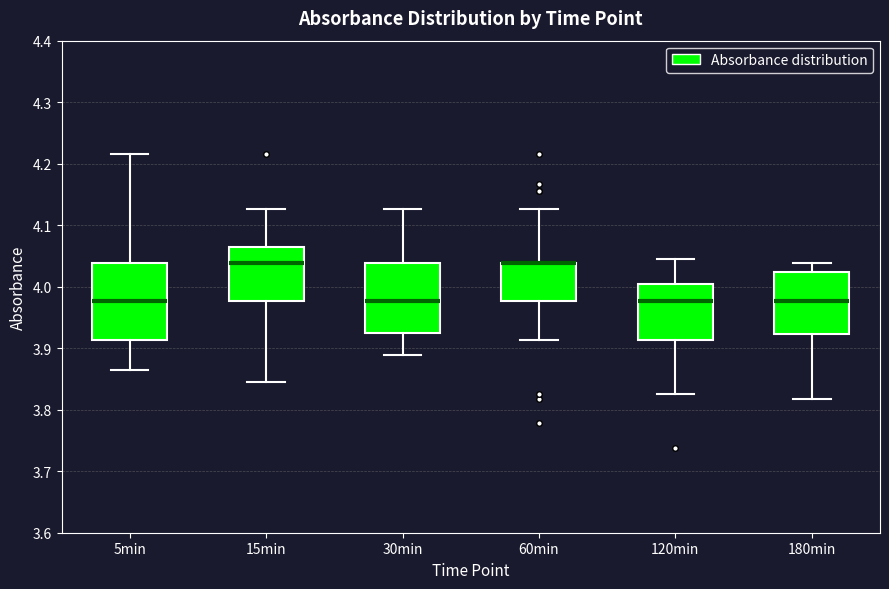

Which box is the tallest, from its lower edge to its upper edge?

5min